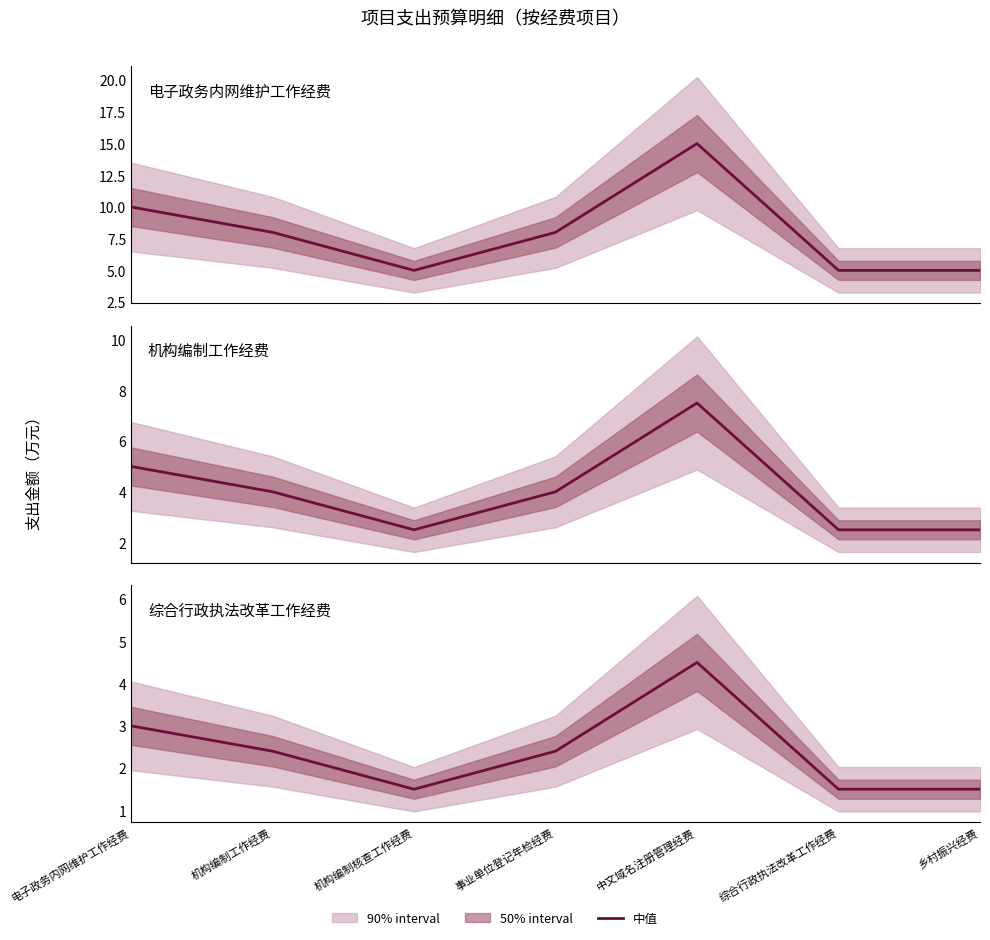

What is the greatest value displayed?

15.0